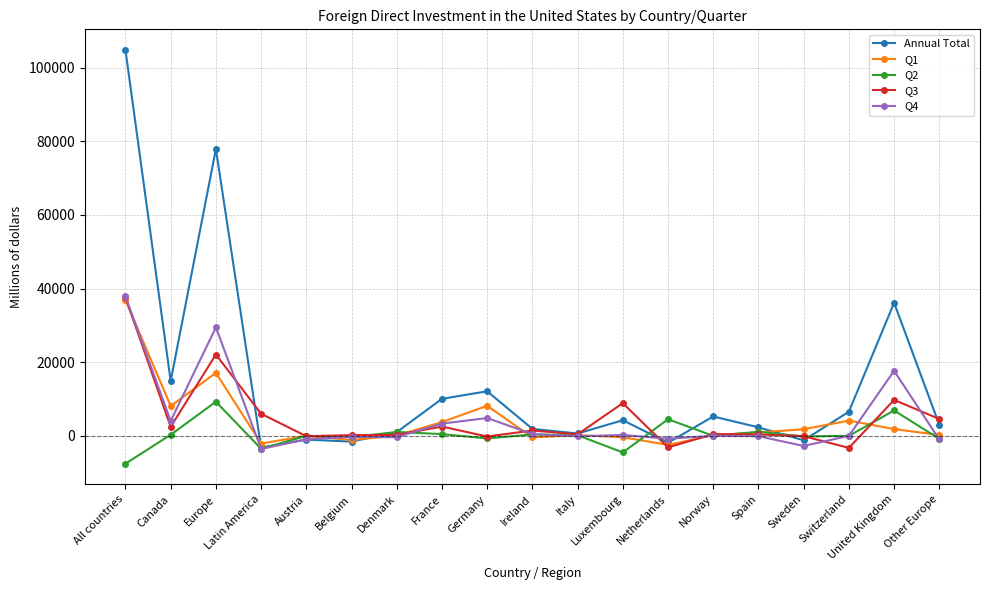

How many distinct data groups are displayed?

5